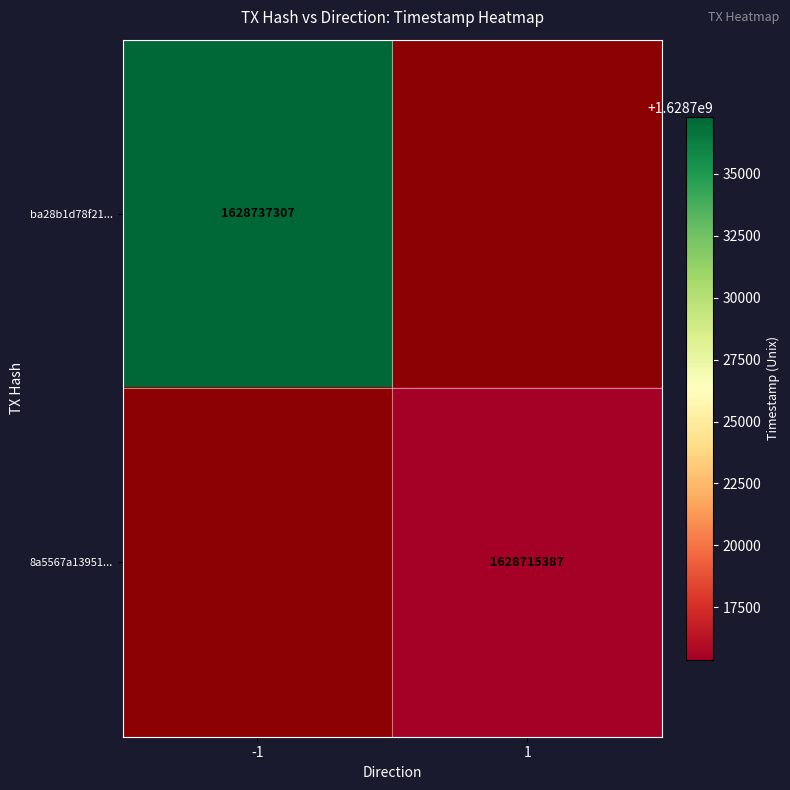

The 8a5567a13951... series shows 1628715387 at 1. True or false?

True